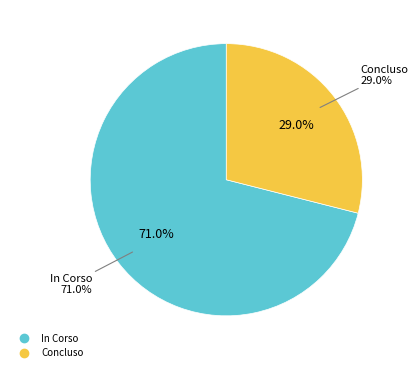

Is it true that 13 is 9% of the pie?

False